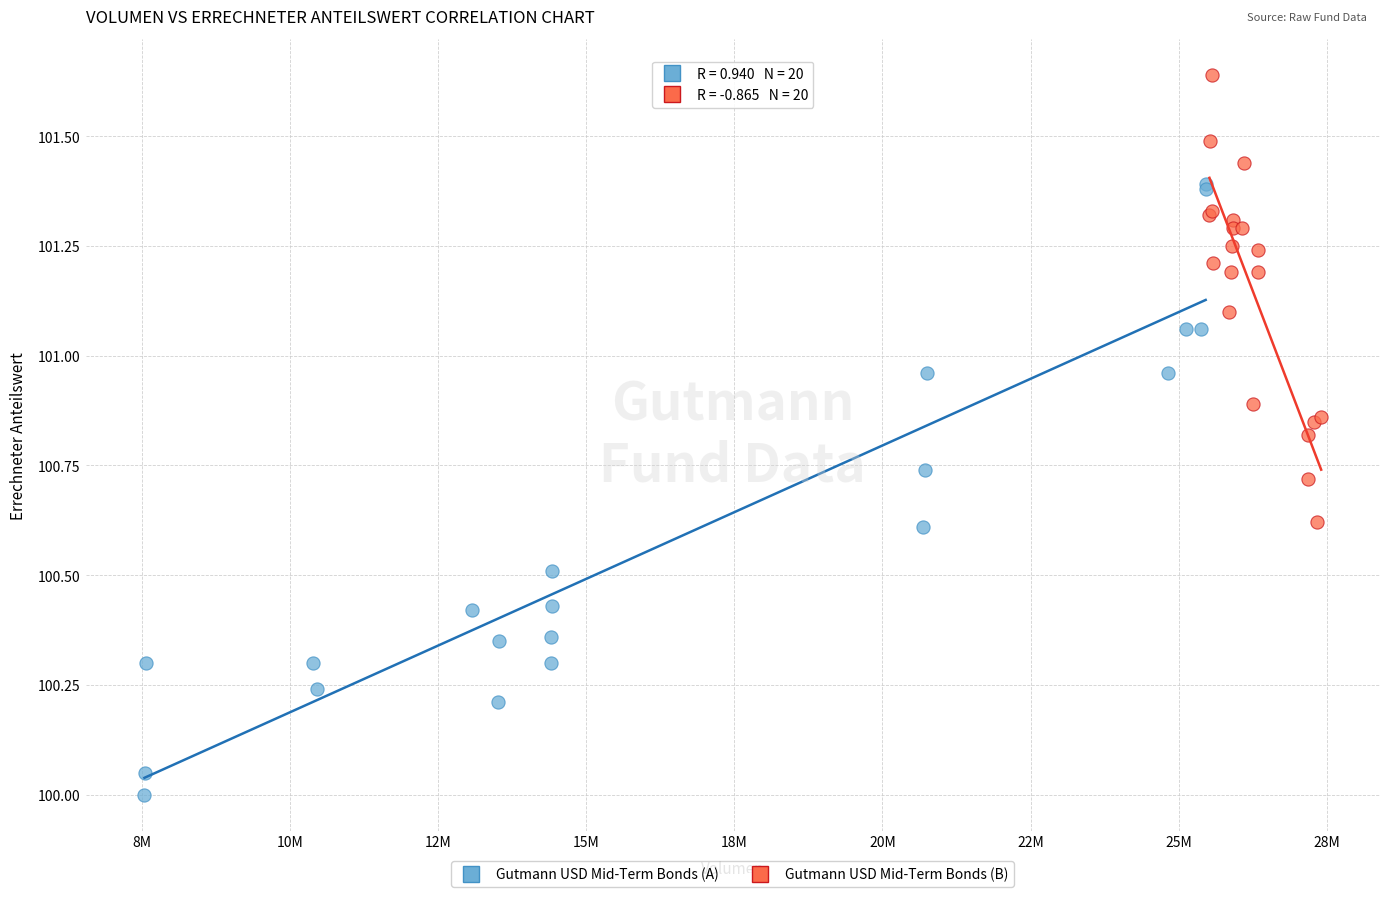

Which series contains the lowest Y value?

Gutmann USD Mid-Term Bonds (A)